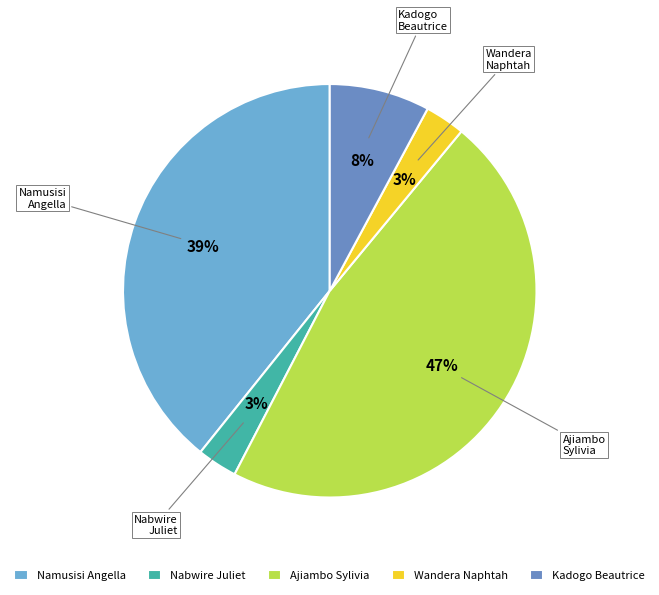

Which has a higher value, Namusisi Angella or Wandera Naphtah?

Namusisi Angella